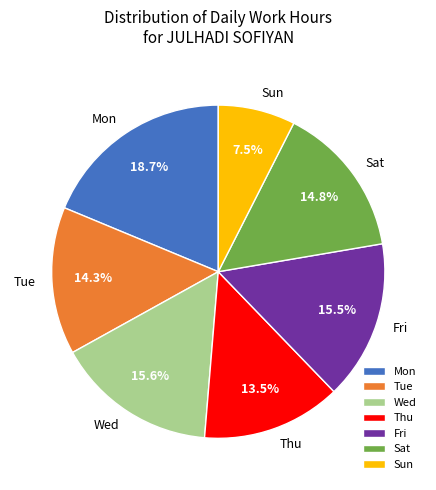

Is the sum of Sun and Thu greater than half?

No